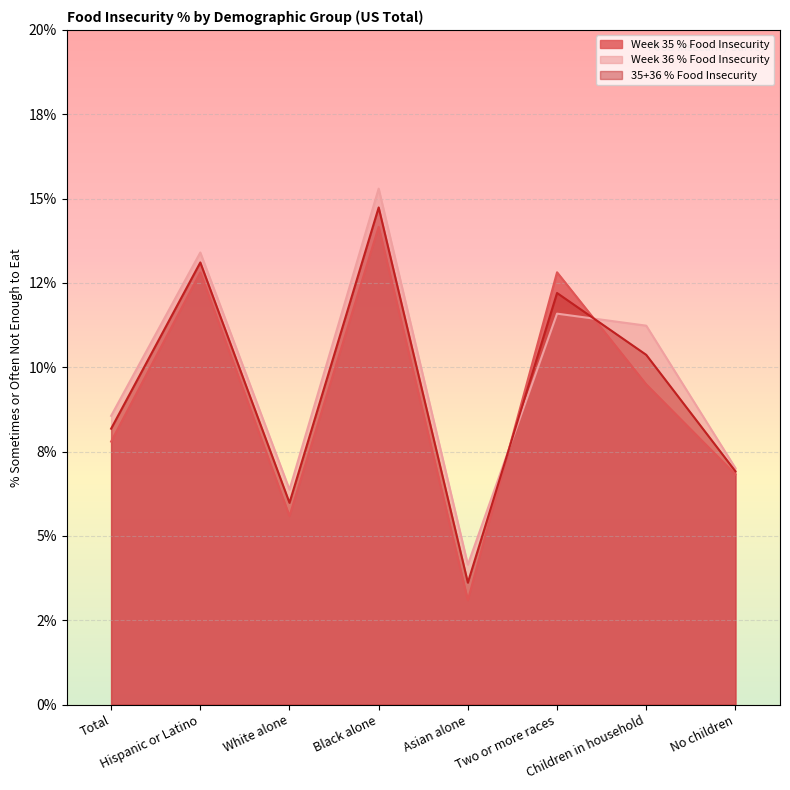

At which label is Week 35 % Food Insecurity closest to 0?

Asian alone